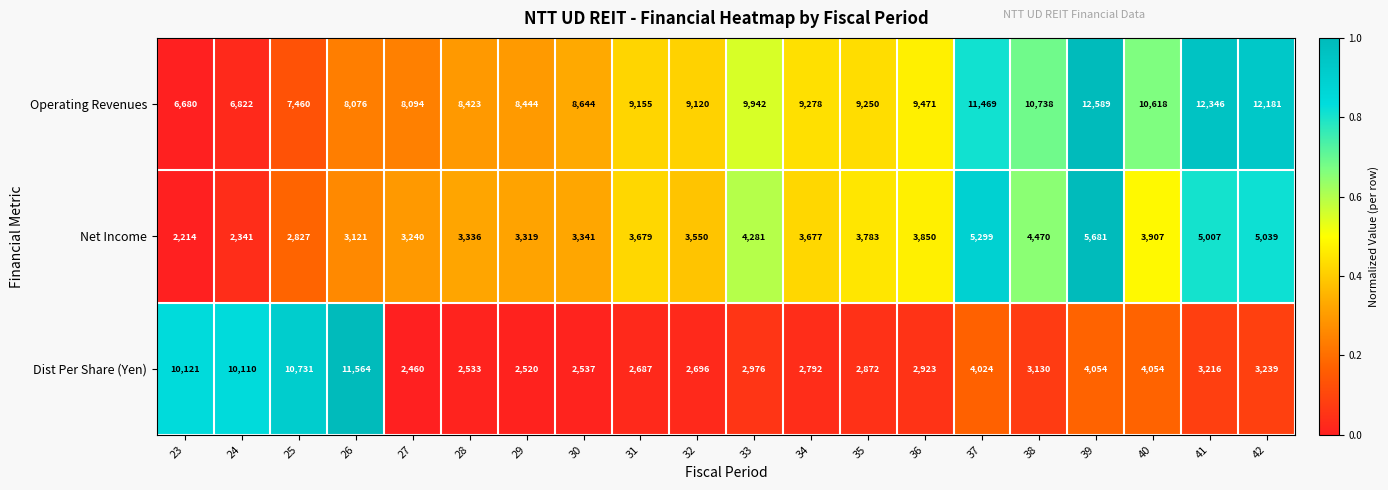

What is the maximum value shown in the chart?

12589